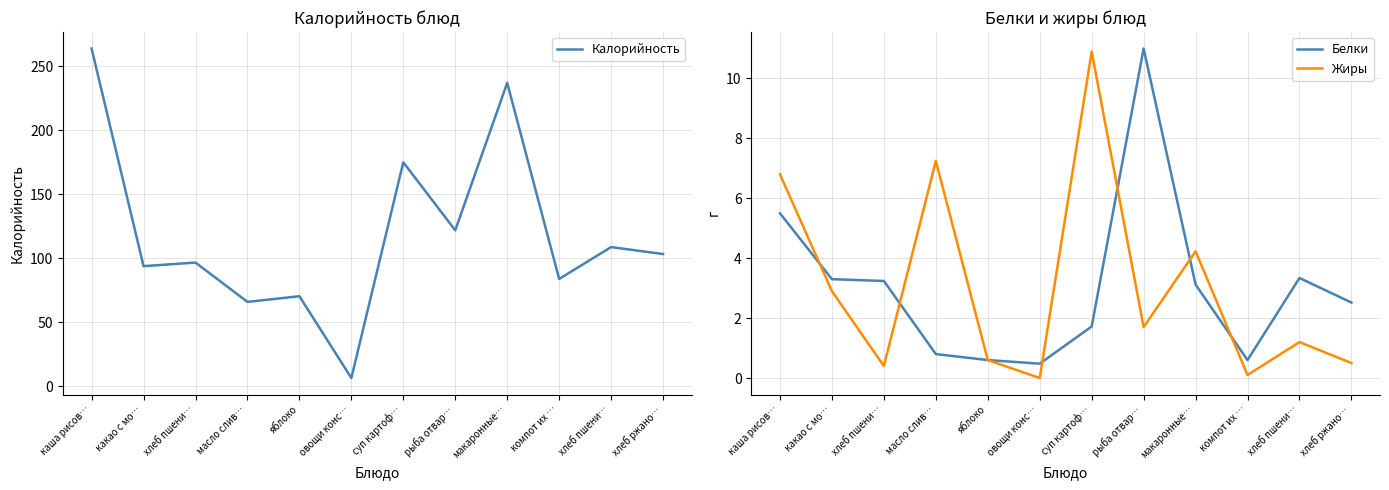

What is the sum of all Белки values?

36.2